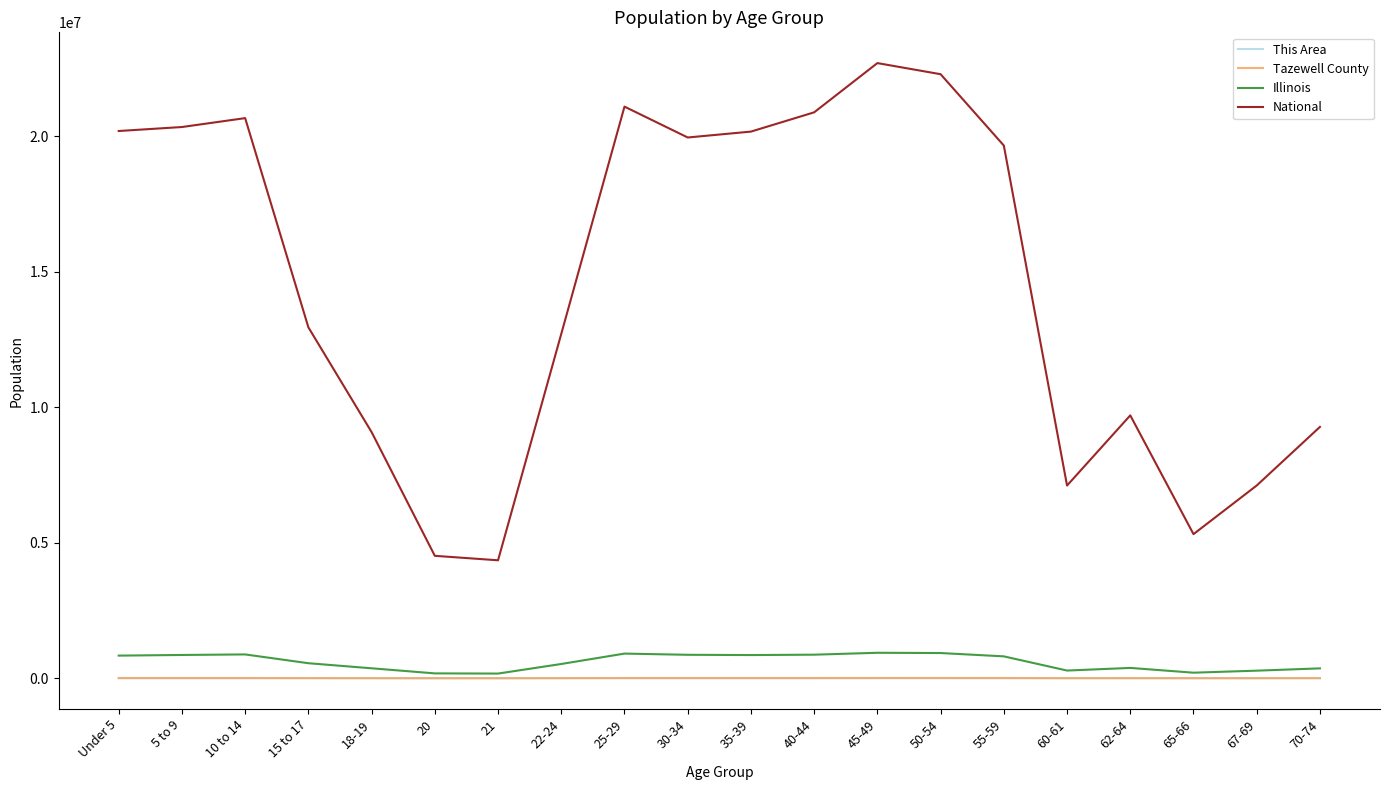

What are all the series names shown in the legend?

This Area, Tazewell County, Illinois, National